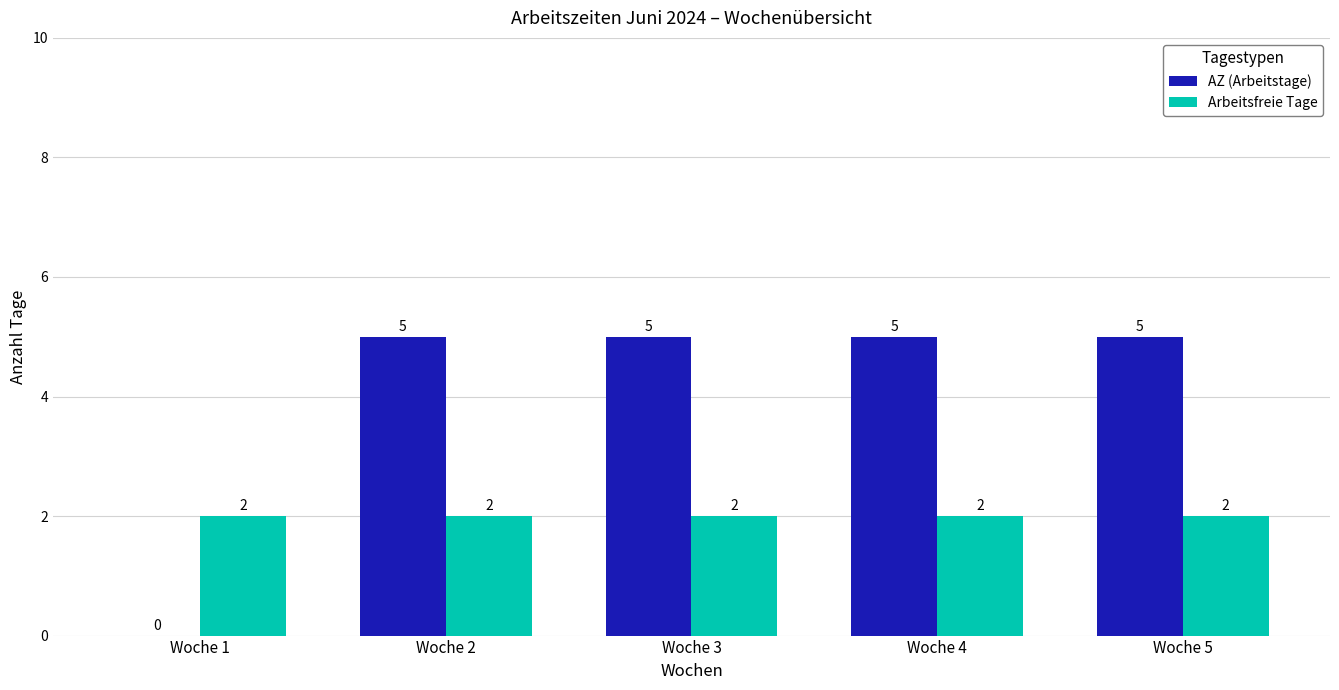

The AZ (Arbeitstage) series shows 2 at Woche 4. True or false?

False